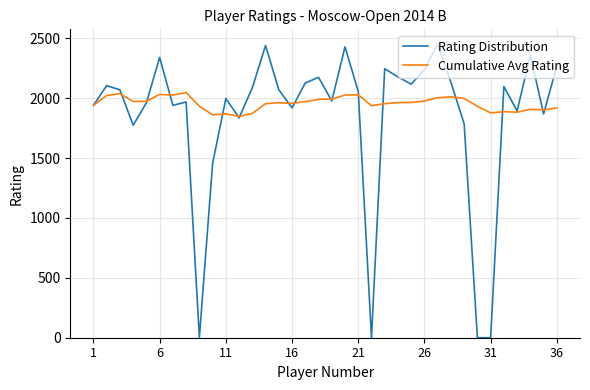

What is the maximum value for Rating Distribution?

2452